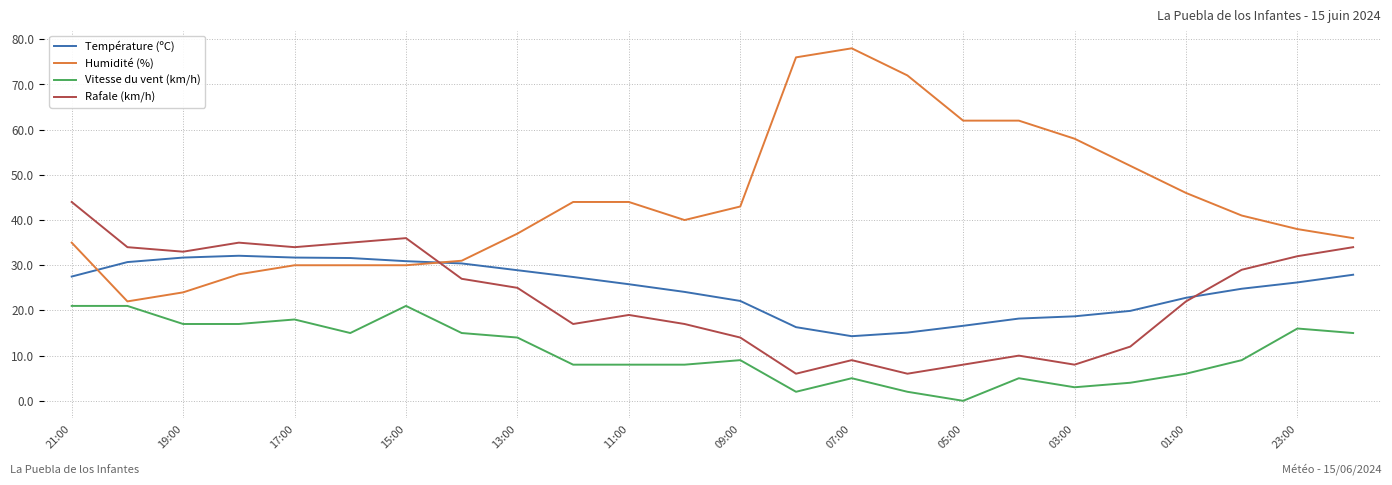

Rank the series by their maximum value, from lowest to highest.

Vitesse du vent (km/h), Température (ºC), Rafale (km/h), Humidité (%)